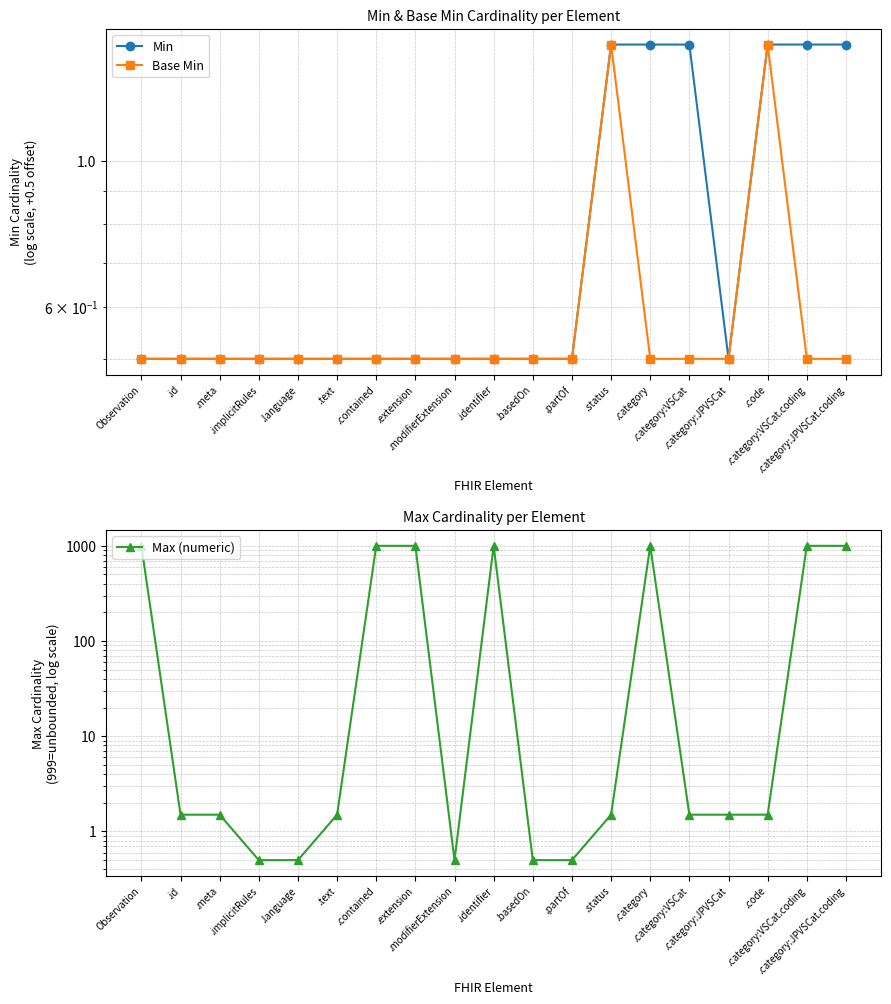

Reading right to left, list all the values displayed in this chart.

Min: 1.5	1.5	1.5	0.5	1.5	1.5	1.5	0.5	0.5	0.5	0.5	0.5	0.5	0.5	0.5	0.5	0.5	0.5	0.5
Base Min: 0.5	0.5	1.5	0.5	0.5	0.5	1.5	0.5	0.5	0.5	0.5	0.5	0.5	0.5	0.5	0.5	0.5	0.5	0.5
Max (numeric): 999.5	999.5	1.5	1.5	1.5	999.5	1.5	0.5	0.5	999.5	0.5	999.5	999.5	1.5	0.5	0.5	1.5	1.5	999.5